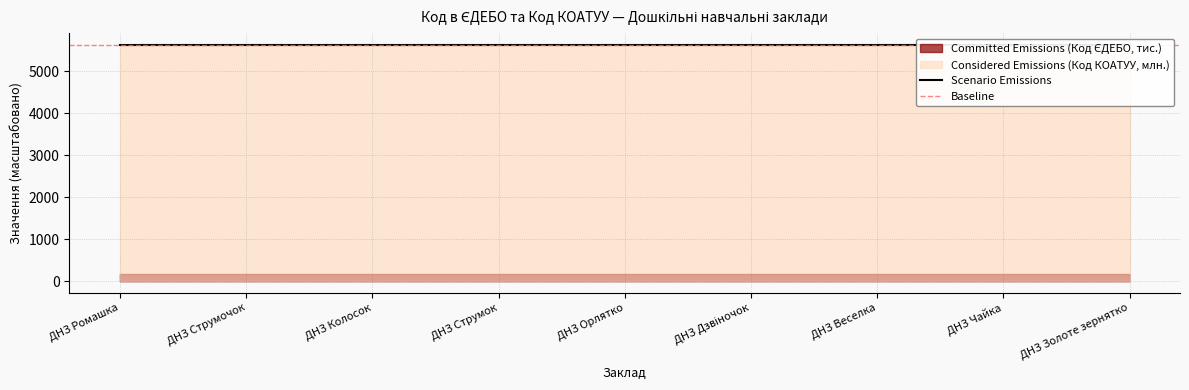

Between ДНЗ Веселка and ДНЗ Струмок, which is larger?

ДНЗ Веселка